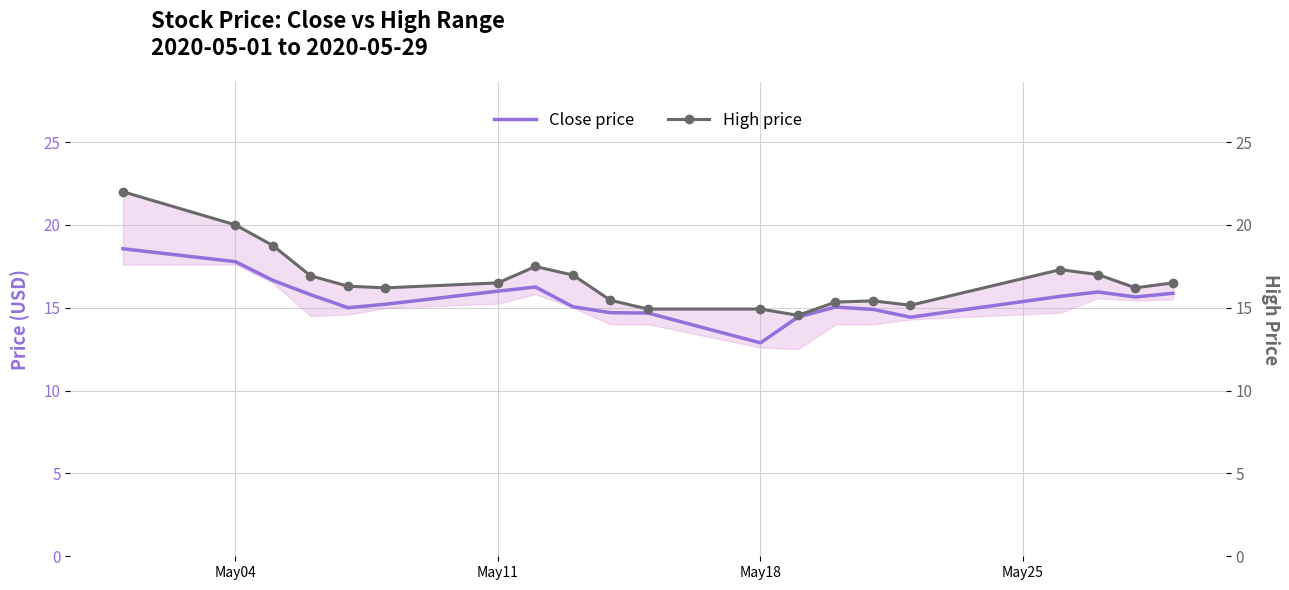

In High price, how many points are higher than both neighbors (excluding endpoints)?

3